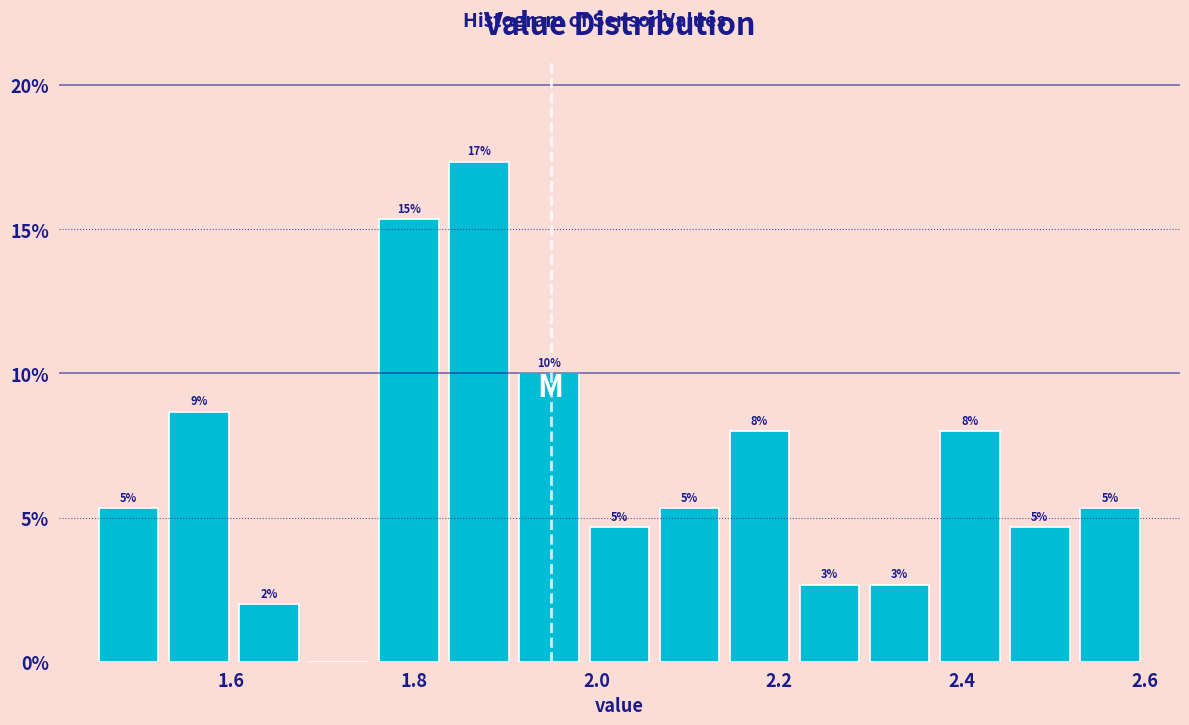

Around what value on the x-axis is the tallest bar? Give the approximate position of its centre, as read against the axis.

1.88